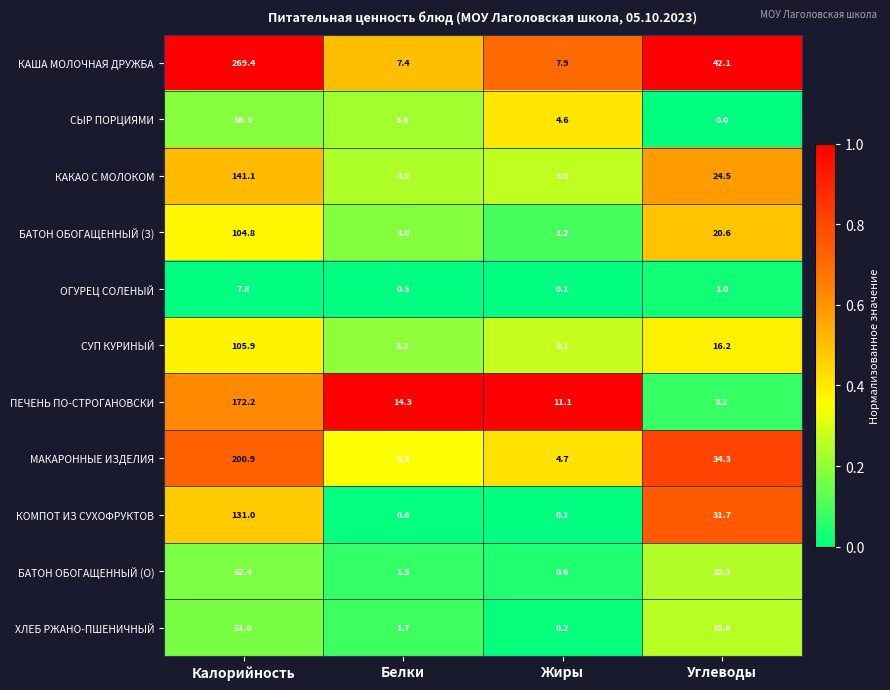

What is the average value of the БАТОН ОБОГАЩЕННЫЙ (З) series?

32.4